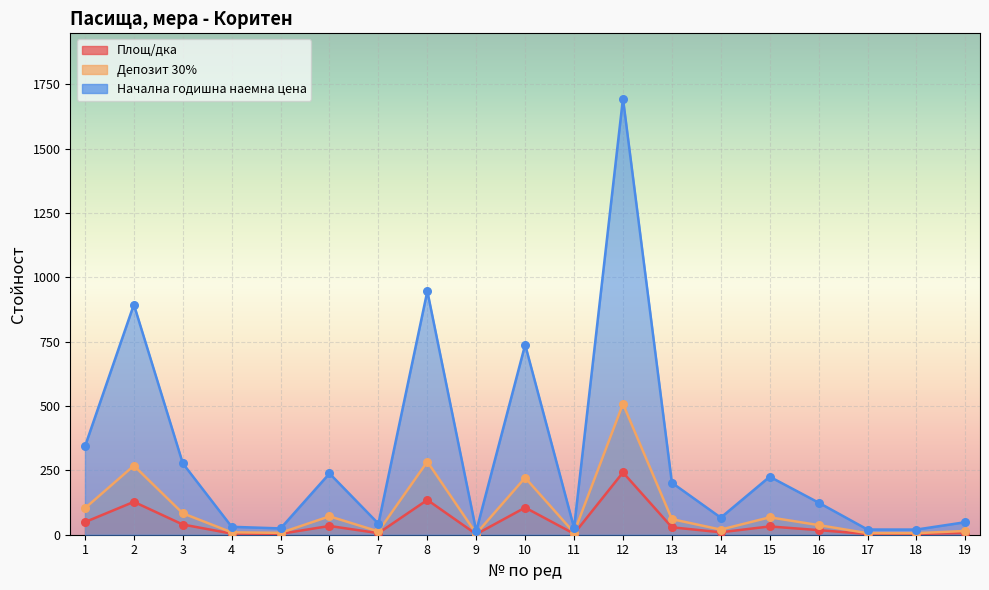

Which series reaches the minimum Y coordinate?

Площ/дка